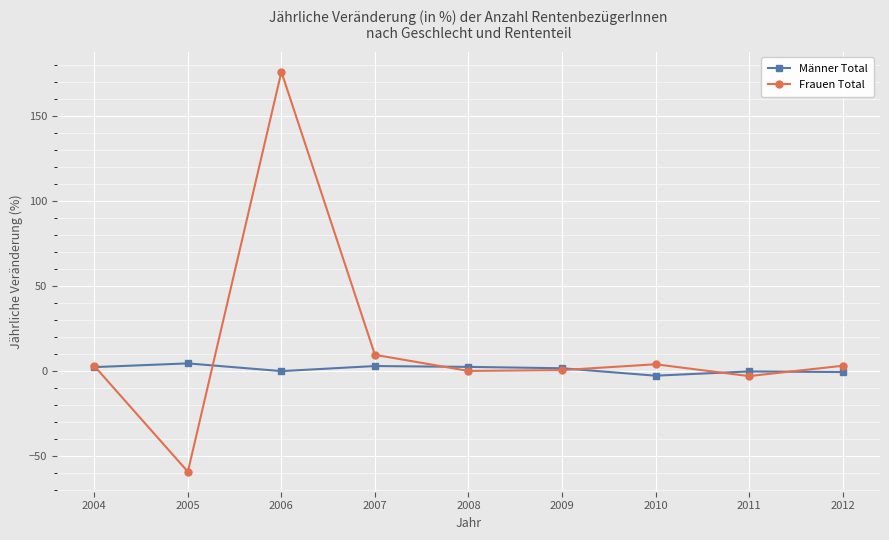

Is this an area chart (filled region under the line)?

No